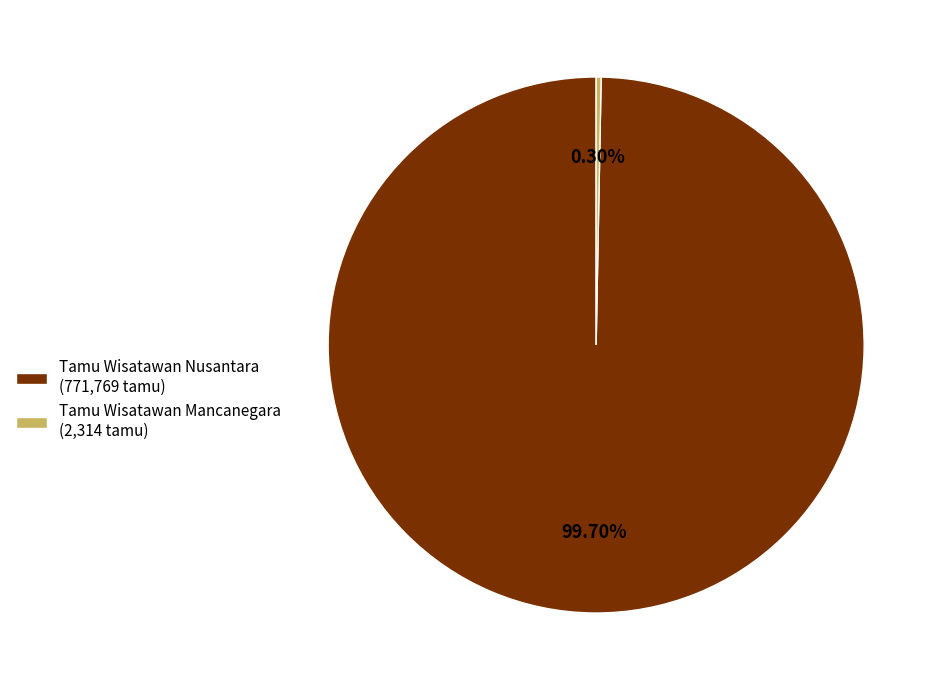

How many slices are in this pie chart?

2